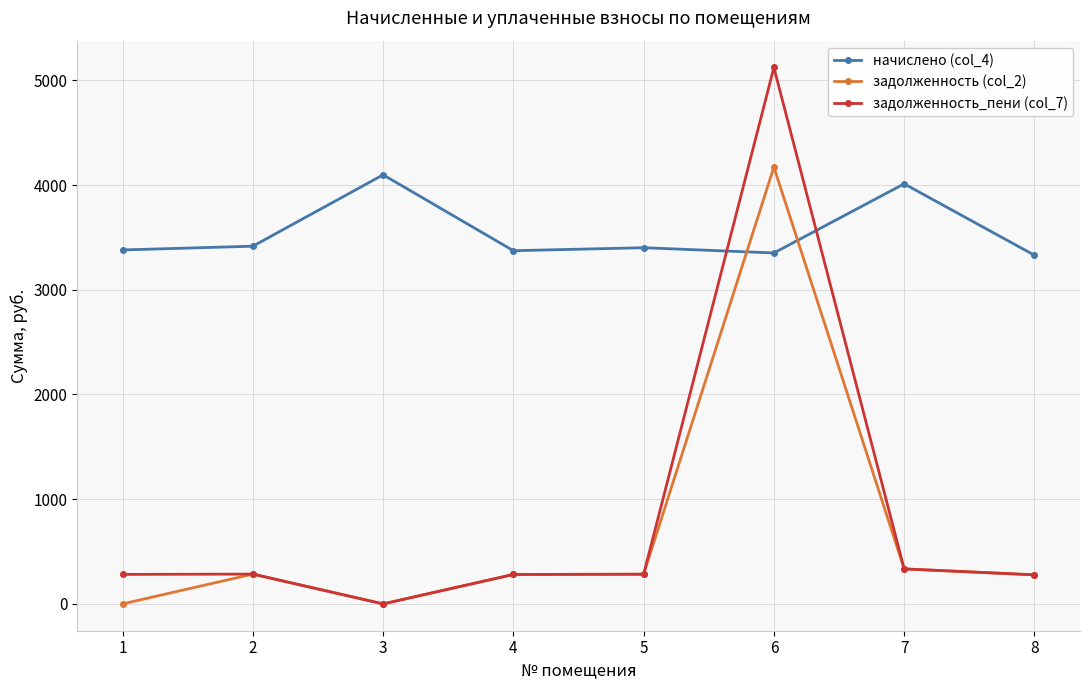

The value of начислено (col_4) at 4 is 4642.4. True or false?

False